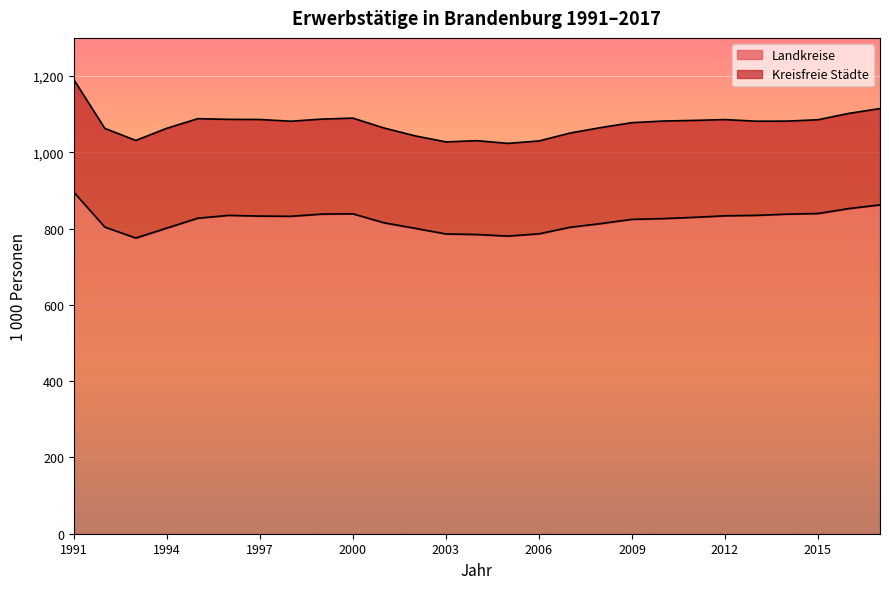

Count the number of categories in the chart.

27